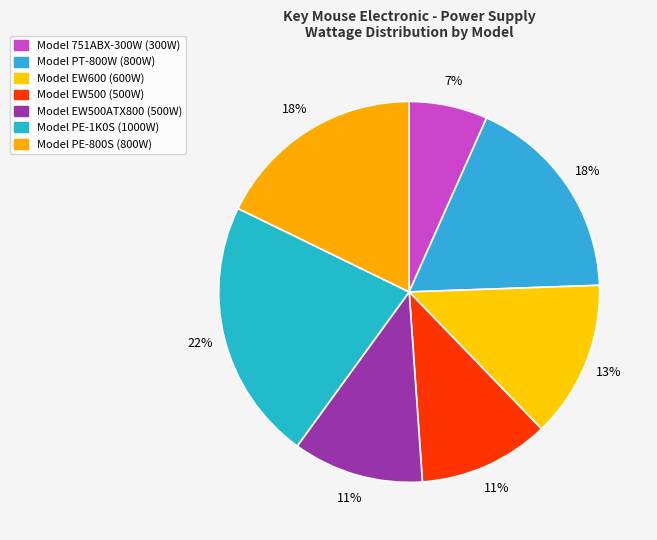

How many segments does this pie chart have?

7